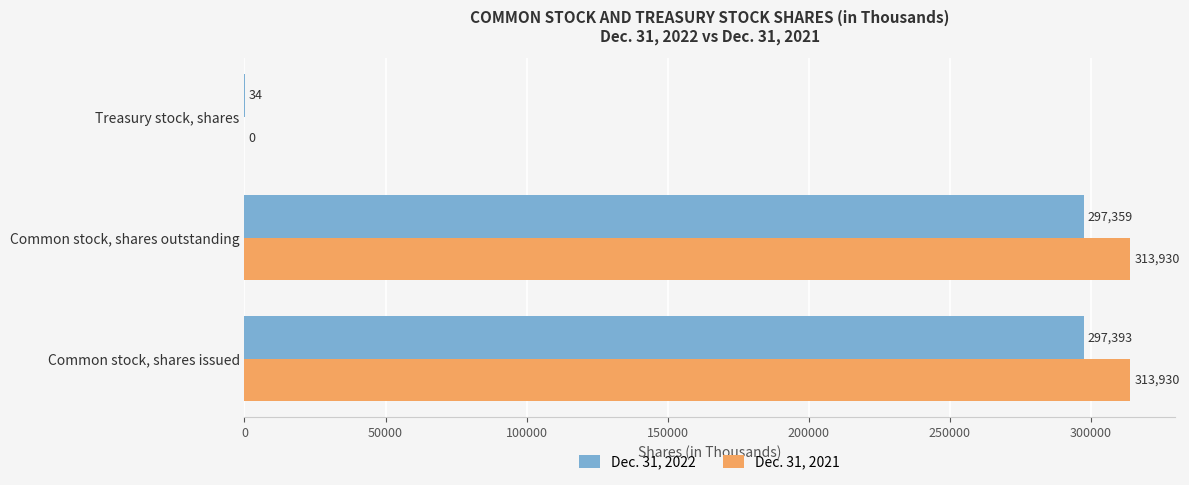

At which category is the sum across all series the highest?

Common stock, shares issued